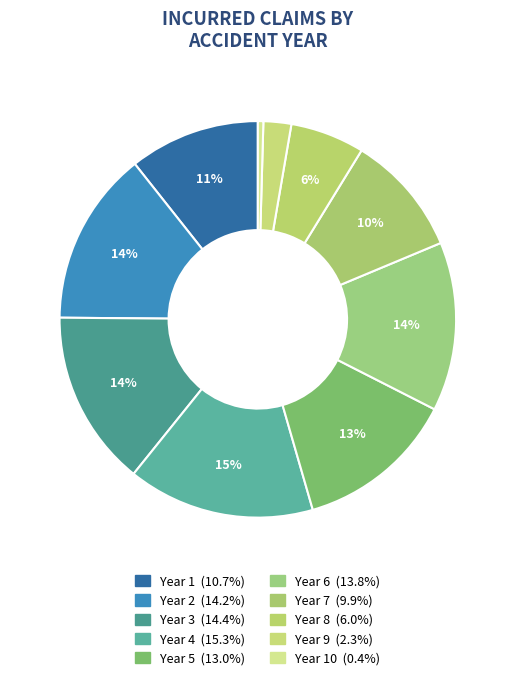

How many slices are in this pie chart?

10